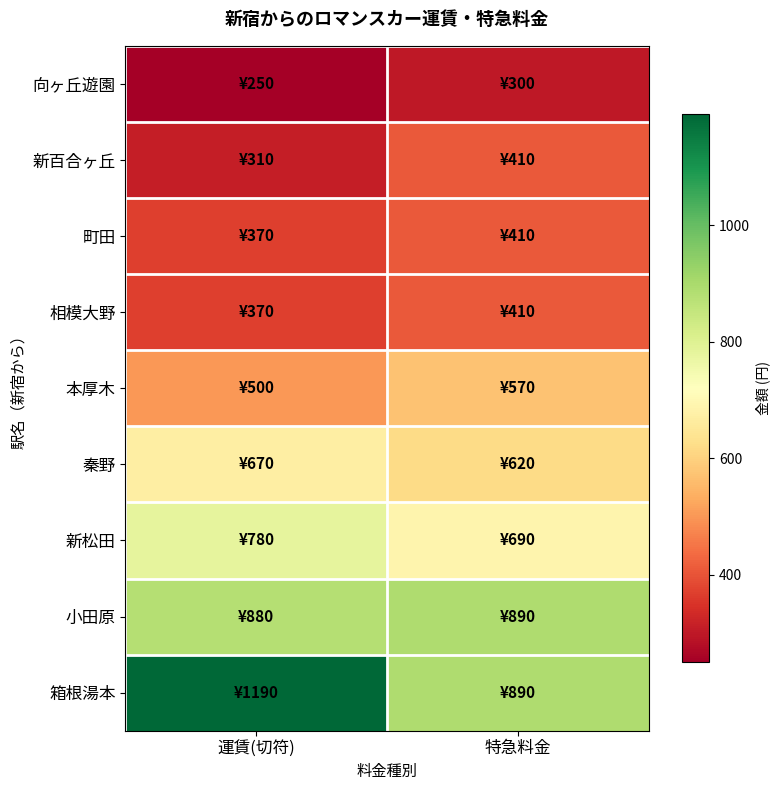

What is the difference between the highest and lowest values at 運賃(切符)?

940